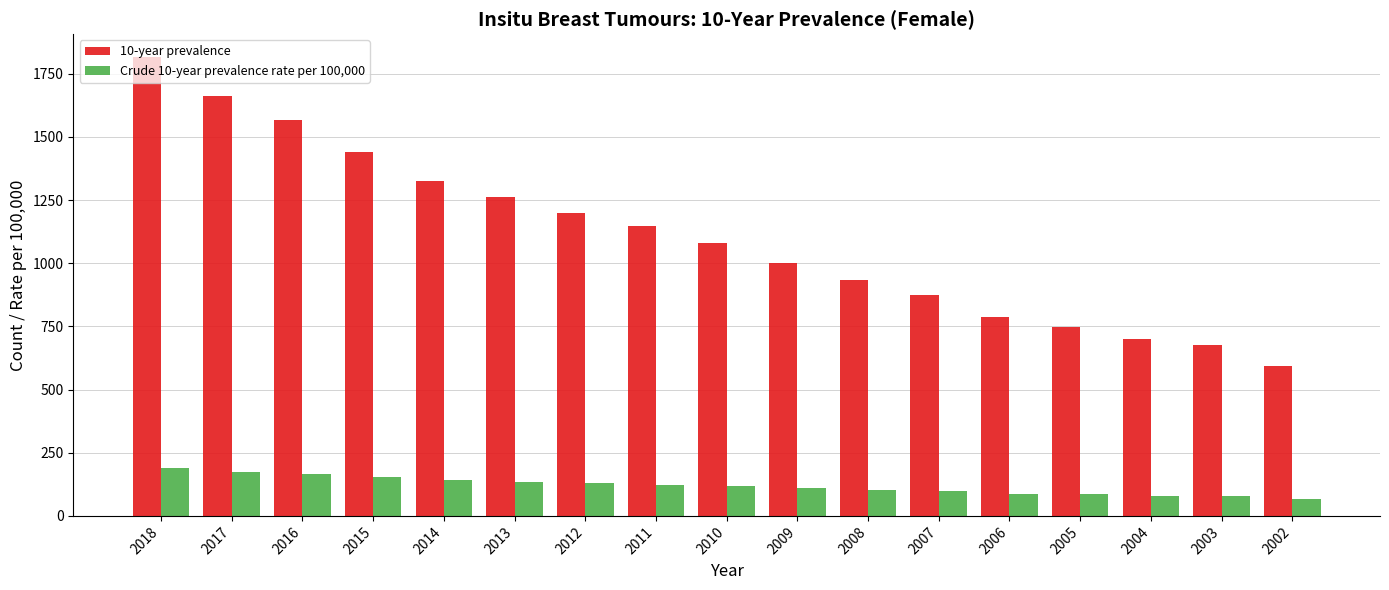

What is the approximate value of Crude 10-year prevalence rate per 100,000 at 2012?

129.2